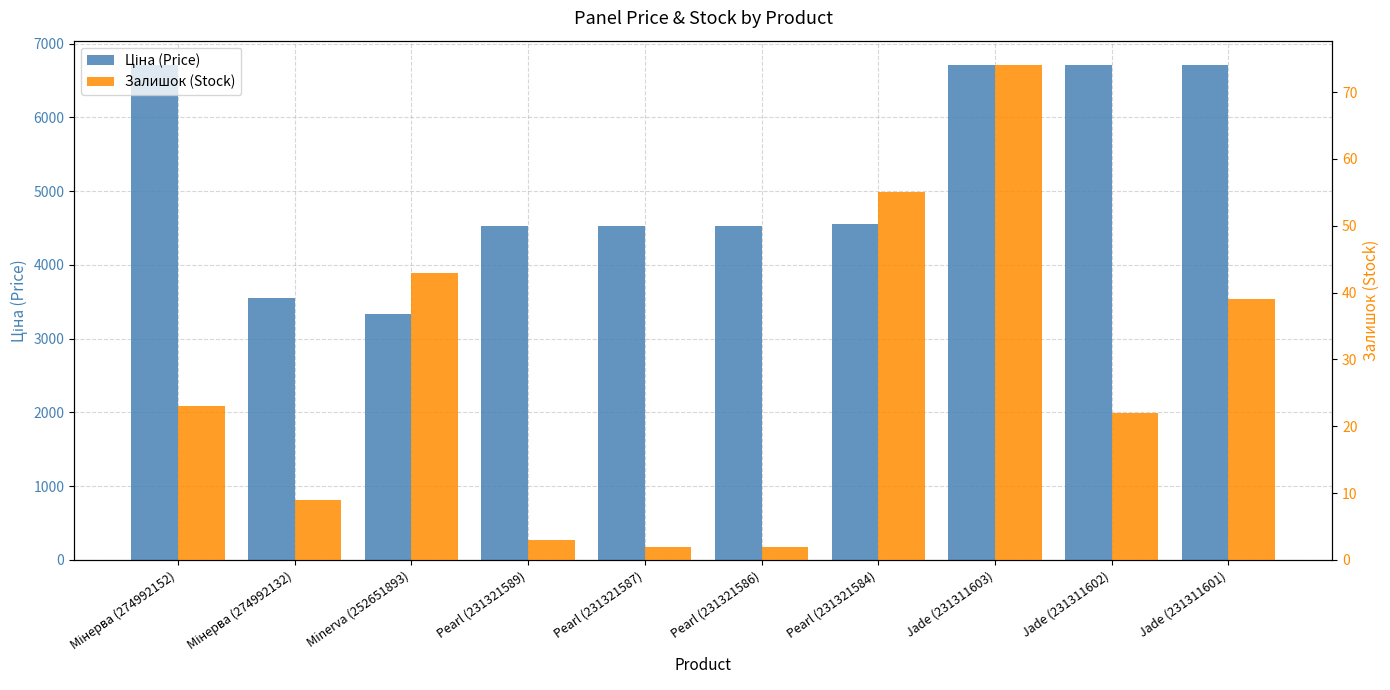

Which series has the largest total across all categories?

Ціна (Price)